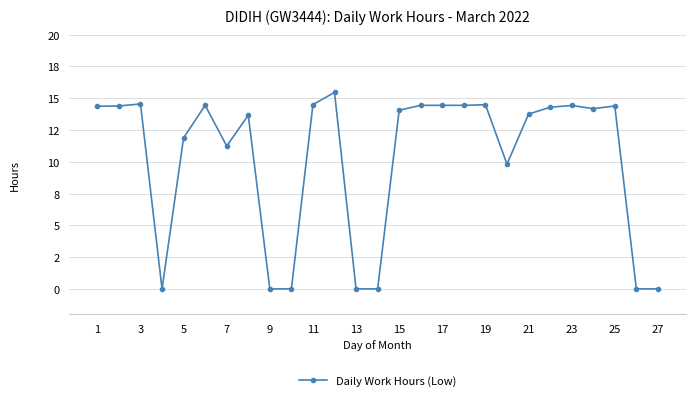

Does the chart have visible grid lines?

Yes